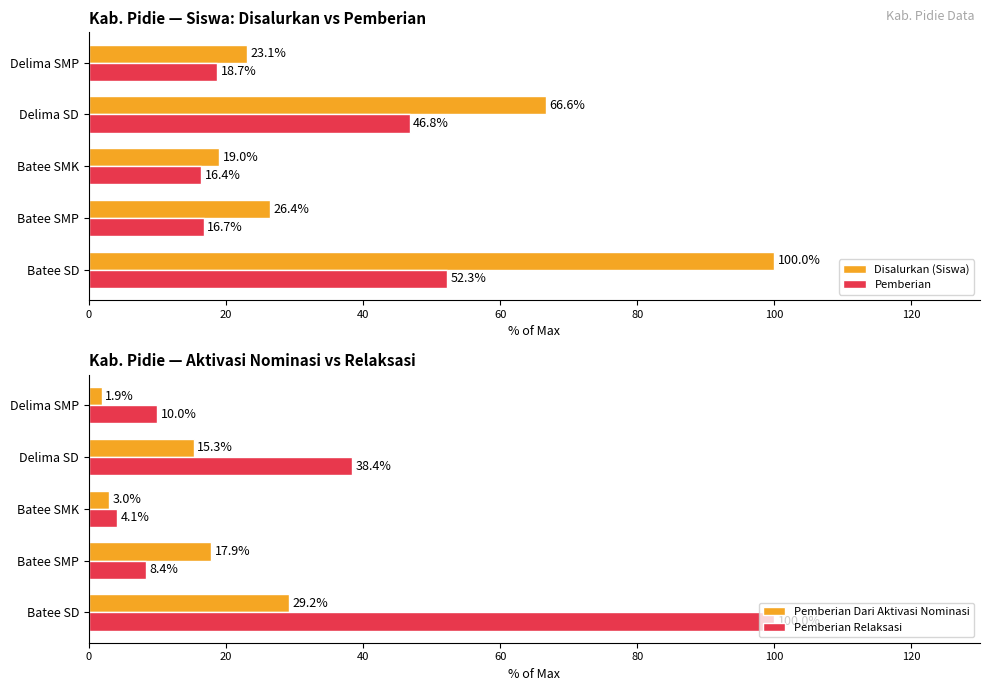

Which category has the lowest value in the Pemberian Relaksasi series?

Batee SMK